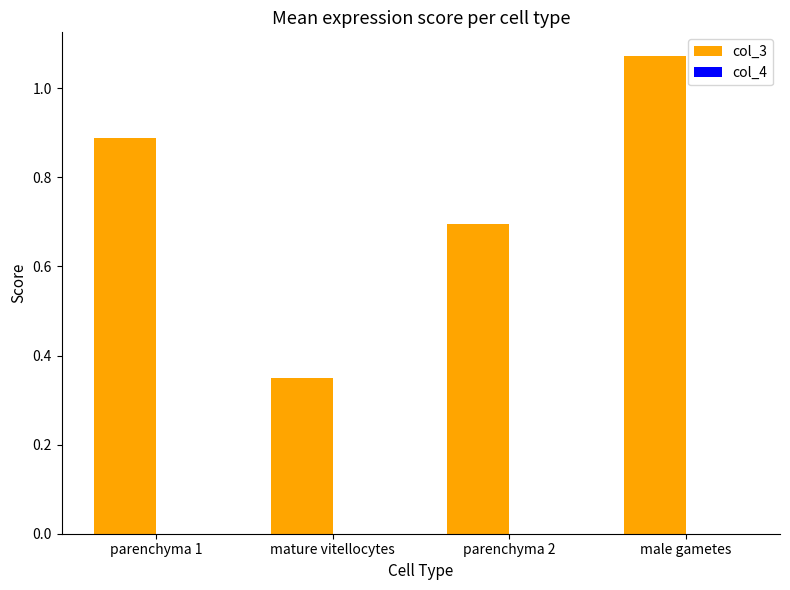

At which category is the sum across all series the highest?

male gametes